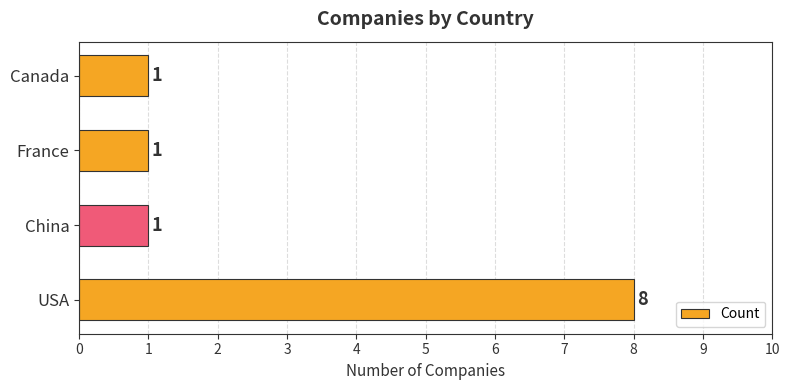

What is the maximum value shown in the chart?

8